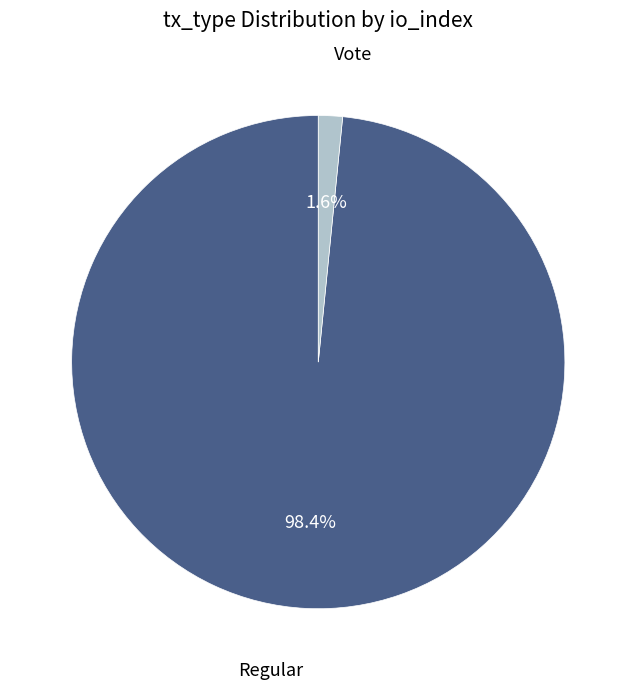

How many segments does this pie chart have?

2